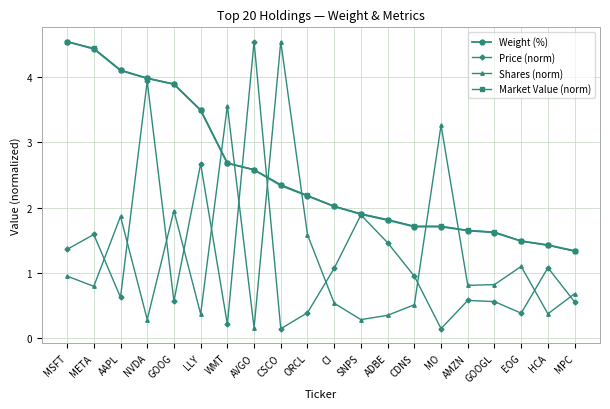

True or false: Price (norm) has more than 1 points higher than both neighbors.

True